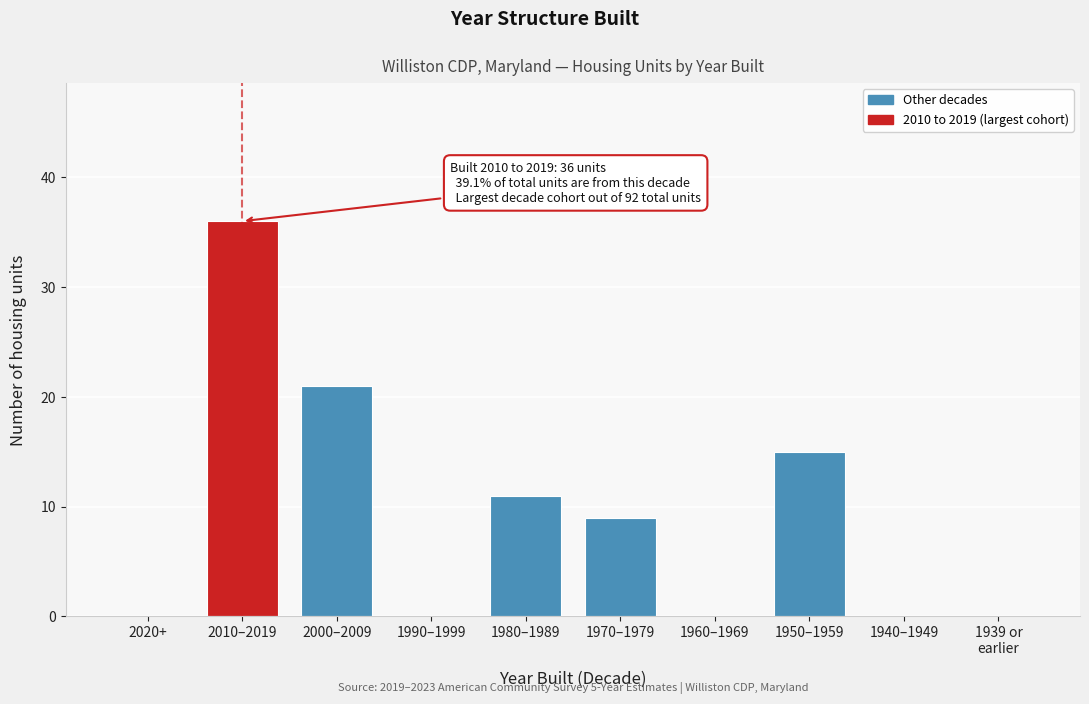

True or false: the data shows 0 at 2020+.

True